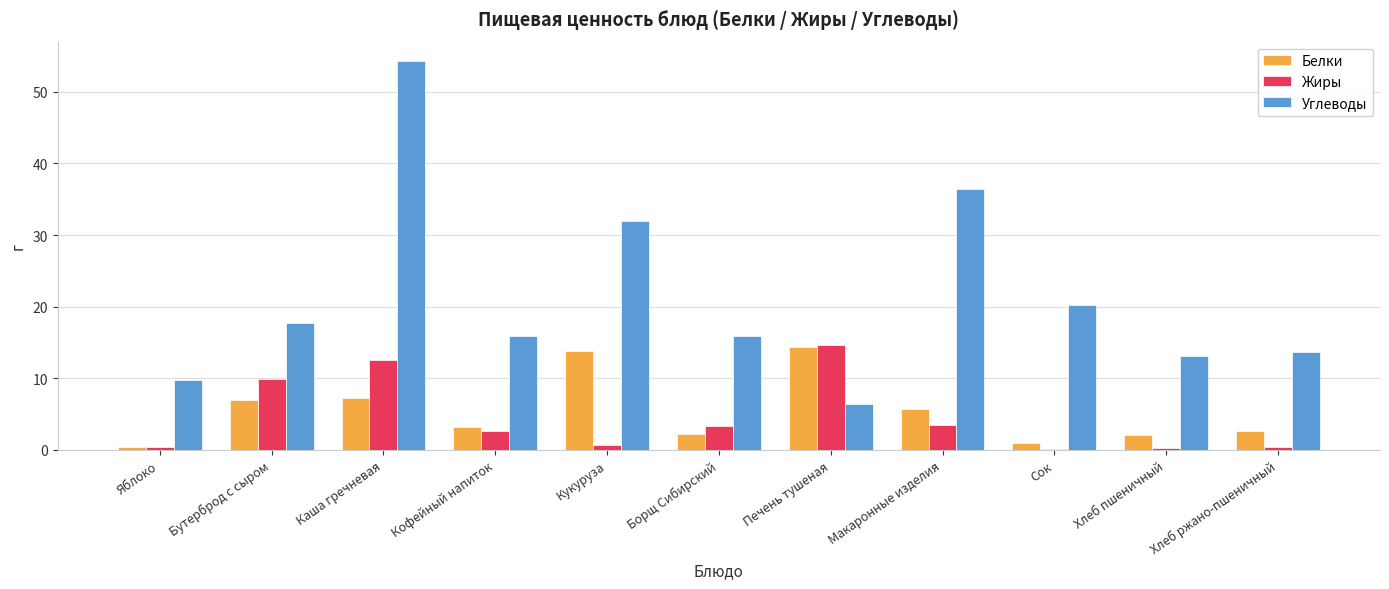

What is the value of the Углеводы bar at the 6th from the left?

15.9